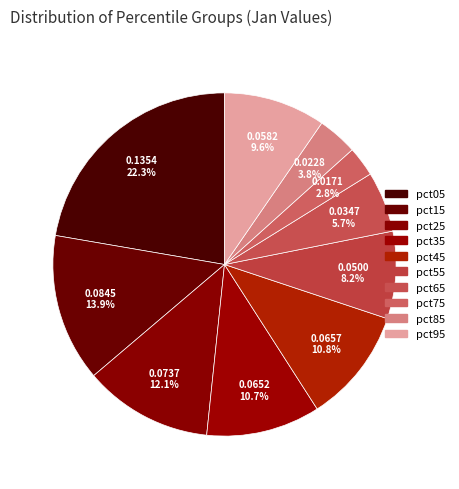

True or false: pct55 accounts for 8% of the total.

True